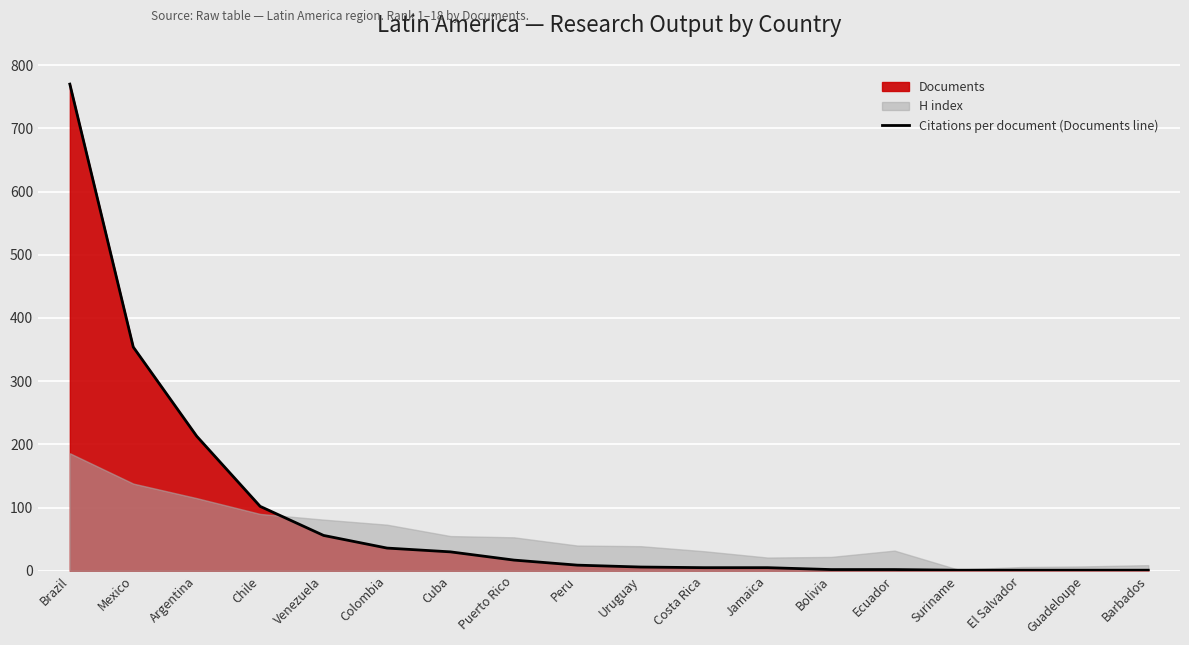

What is the difference between the second highest and minimum values?

353